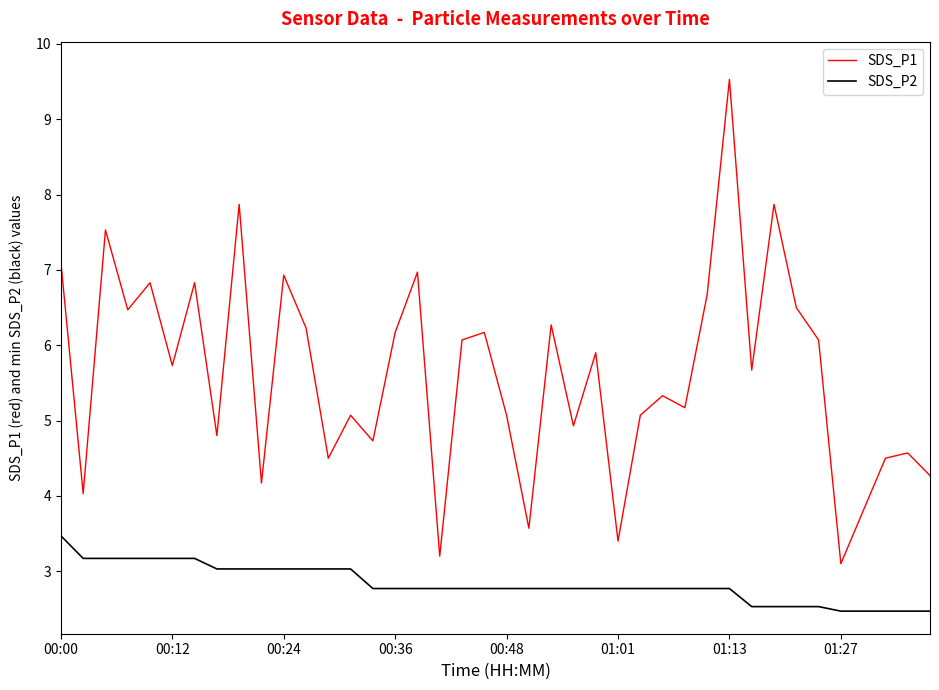

What is the maximum value shown in the chart?

9.5